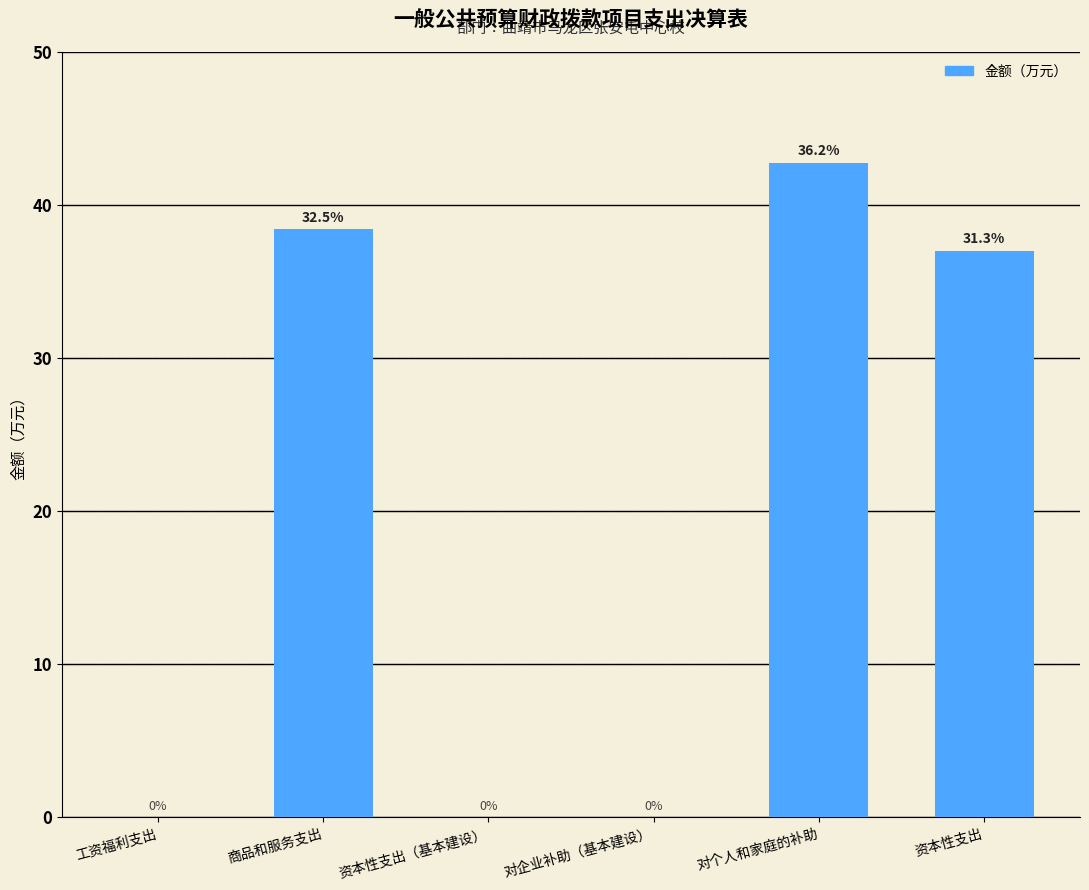

How many positive values are there?

3